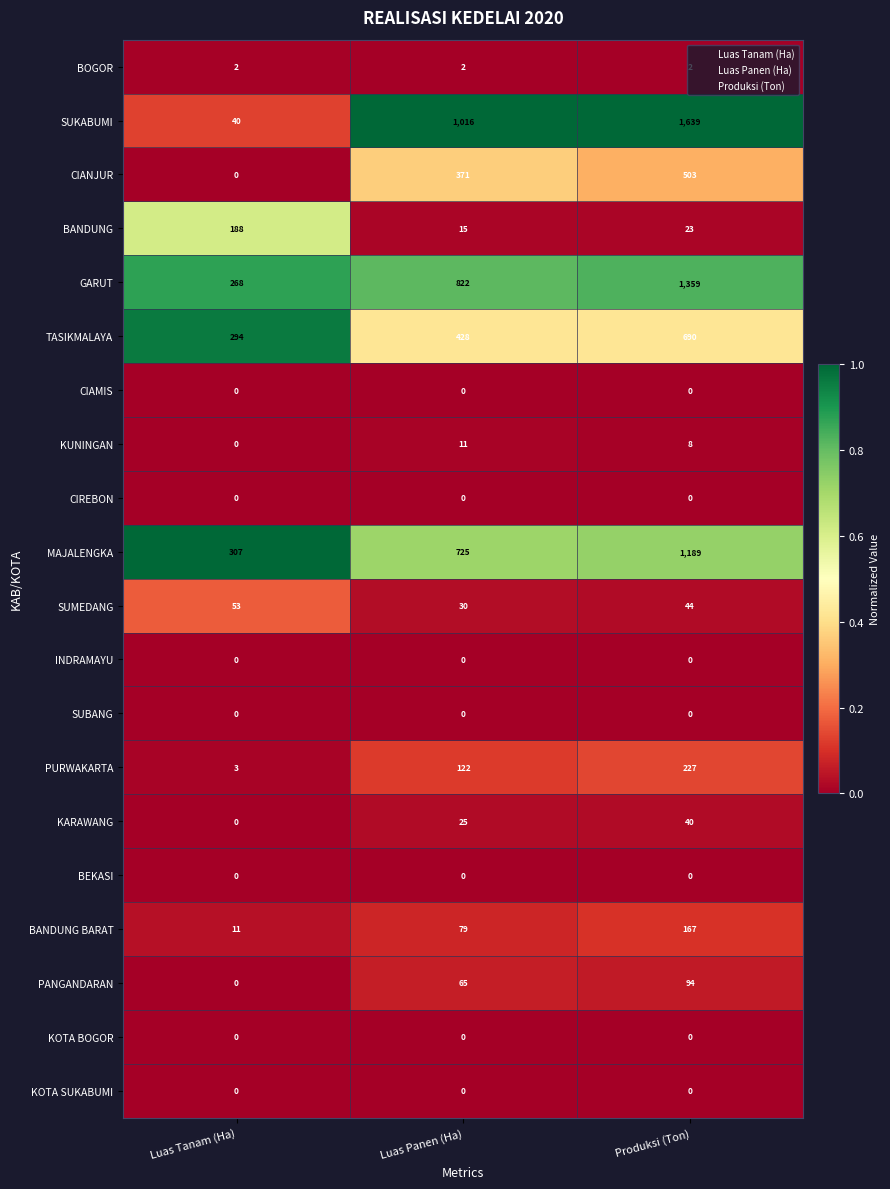

What is the difference between the highest and lowest values at Luas Panen (Ha)?

1016